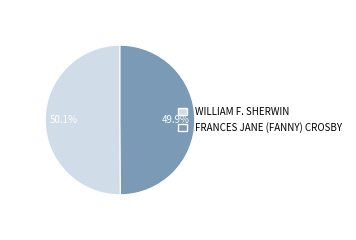

Count the number of slices in the pie.

2